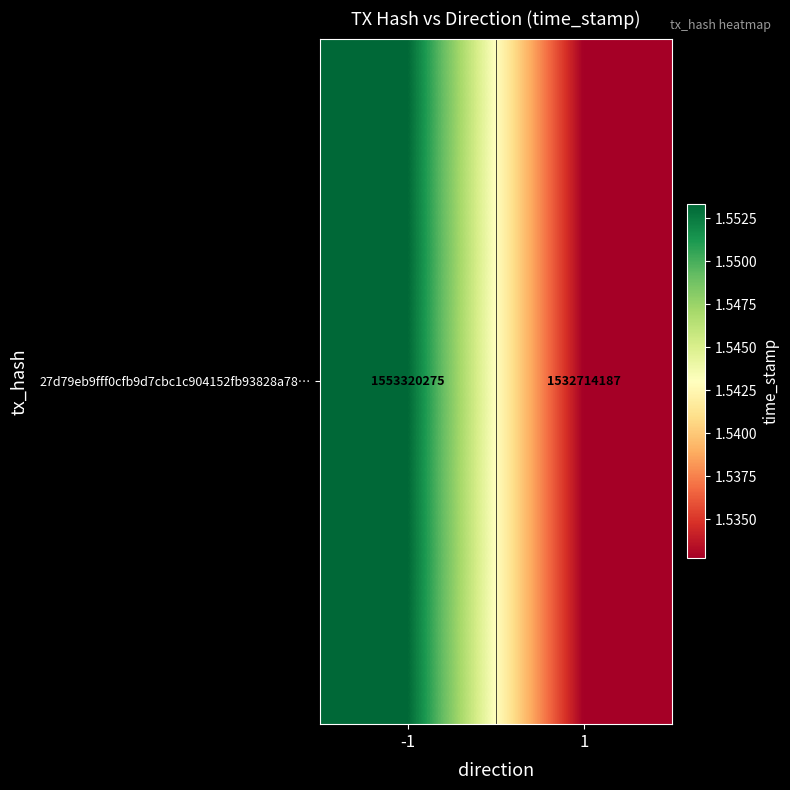

Where is the data nearest to the value 1543017231?

-1